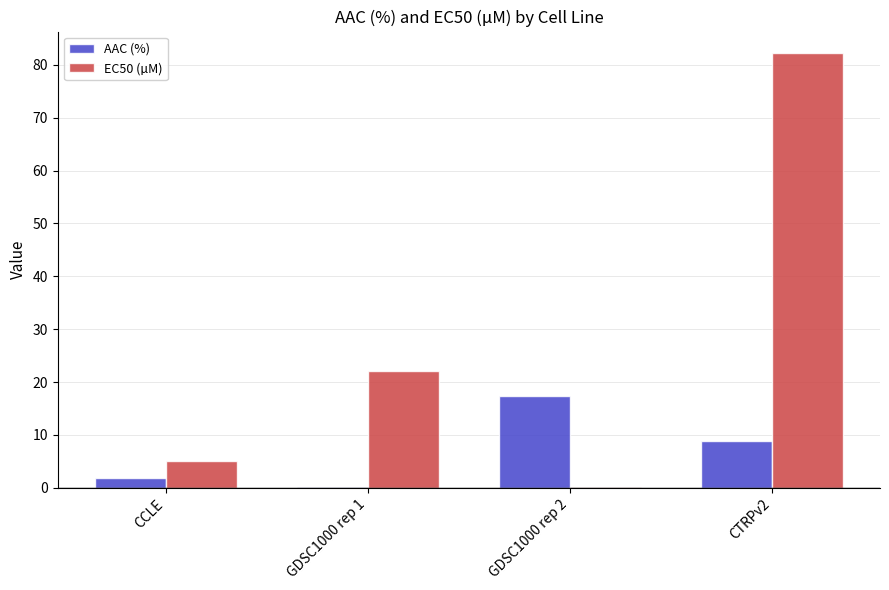

Is the value of AAC (%) at GDSC1000 rep 2 greater than the value of EC50 (µM) at GDSC1000 rep 2?

Yes